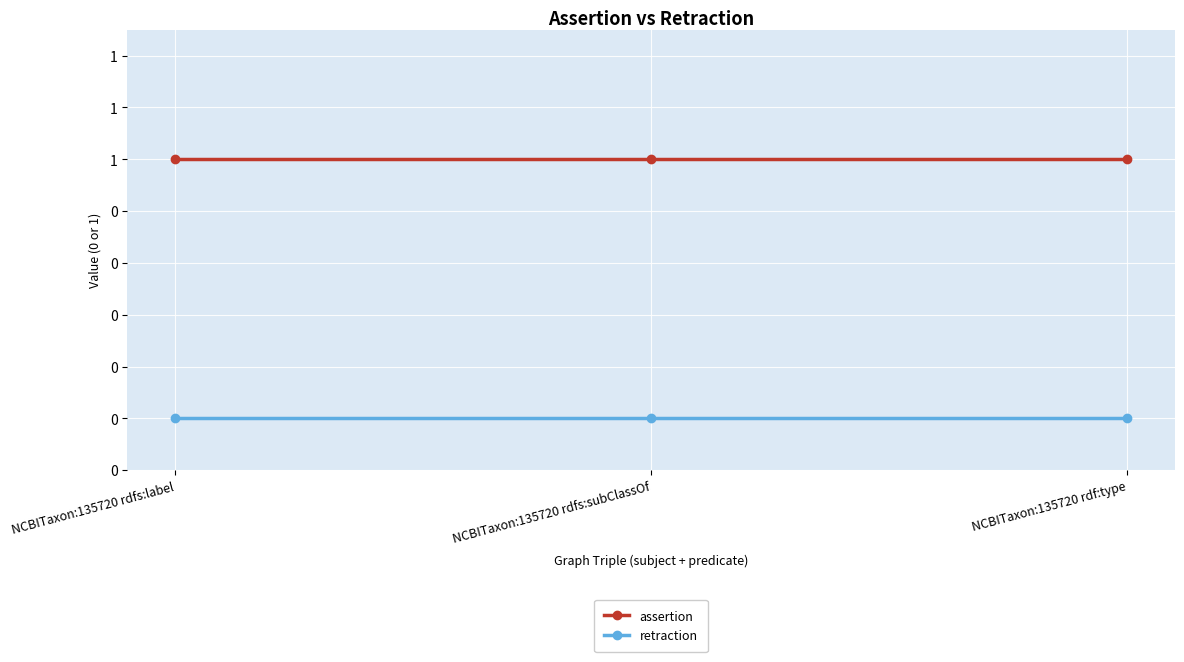

What is the greatest value displayed?

1